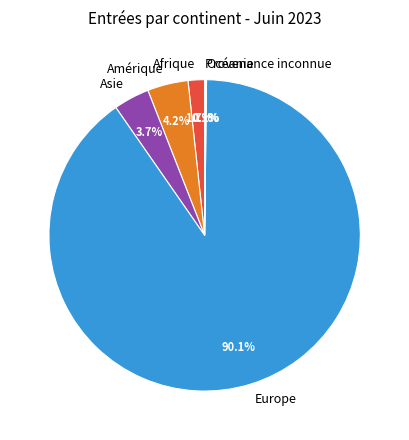

How much of the chart is everything except Amérique?

95.8%